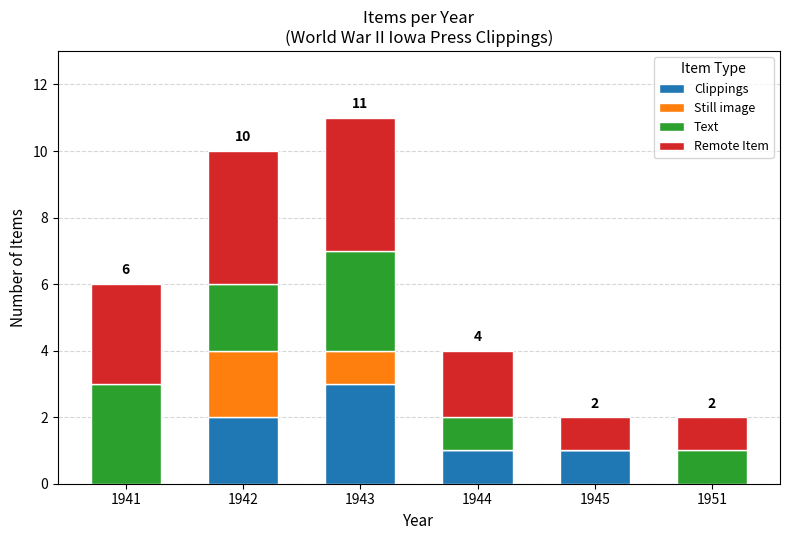

Reading left to right, list the values for the Clippings series.

1941=0	1942=2	1943=3	1944=1	1945=1	1951=0